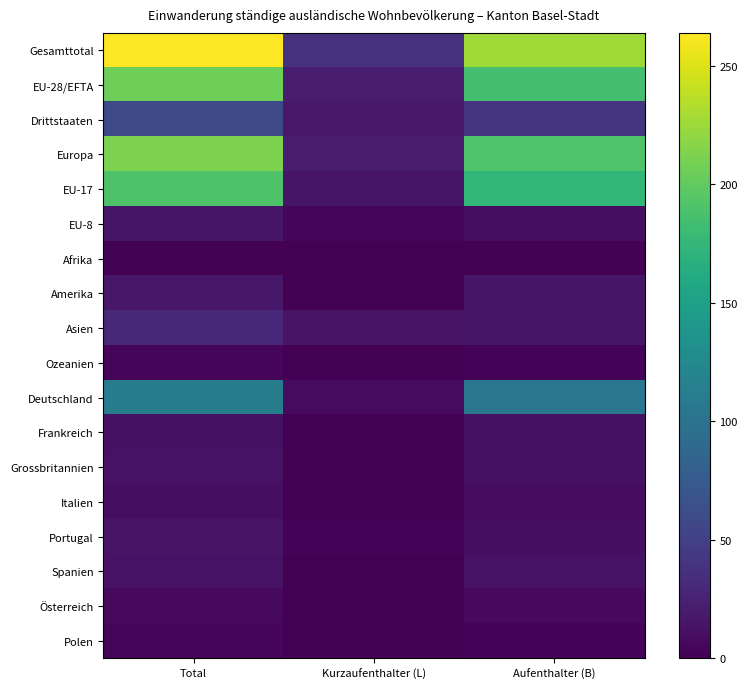

Reading right to left, what are all the values shown in this chart?

Gesamttotal: Aufenthalter (B)=226	Kurzaufenthalter (L)=38	Total=264
EU-28/EFTA: Aufenthalter (B)=186	Kurzaufenthalter (L)=20	Total=206
Drittstaaten: Aufenthalter (B)=40	Kurzaufenthalter (L)=18	Total=58
Europa: Aufenthalter (B)=191	Kurzaufenthalter (L)=21	Total=212
EU-17: Aufenthalter (B)=175	Kurzaufenthalter (L)=15	Total=190
EU-8: Aufenthalter (B)=10	Kurzaufenthalter (L)=5	Total=15
Afrika: Aufenthalter (B)=2	Kurzaufenthalter (L)=0	Total=2
Amerika: Aufenthalter (B)=15	Kurzaufenthalter (L)=2	Total=17
Asien: Aufenthalter (B)=15	Kurzaufenthalter (L)=14	Total=29
Ozeanien: Aufenthalter (B)=3	Kurzaufenthalter (L)=1	Total=4
Deutschland: Aufenthalter (B)=104	Kurzaufenthalter (L)=8	Total=112
Frankreich: Aufenthalter (B)=12	Kurzaufenthalter (L)=0	Total=12
Grossbritannien: Aufenthalter (B)=12	Kurzaufenthalter (L)=1	Total=13
Italien: Aufenthalter (B)=9	Kurzaufenthalter (L)=1	Total=10
Portugal: Aufenthalter (B)=11	Kurzaufenthalter (L)=3	Total=14
Spanien: Aufenthalter (B)=13	Kurzaufenthalter (L)=0	Total=13
Österreich: Aufenthalter (B)=7	Kurzaufenthalter (L)=0	Total=7
Polen: Aufenthalter (B)=3	Kurzaufenthalter (L)=1	Total=4